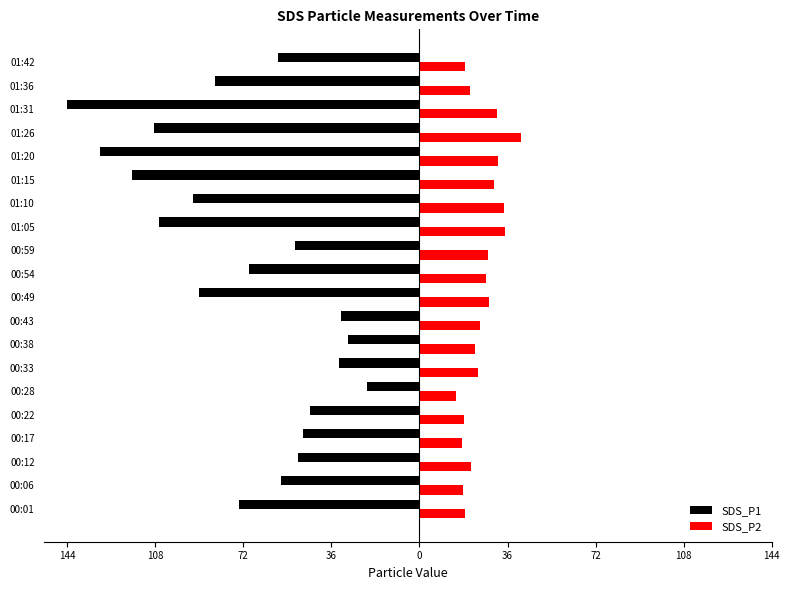

What are all the series names shown in the legend?

SDS_P1, SDS_P2